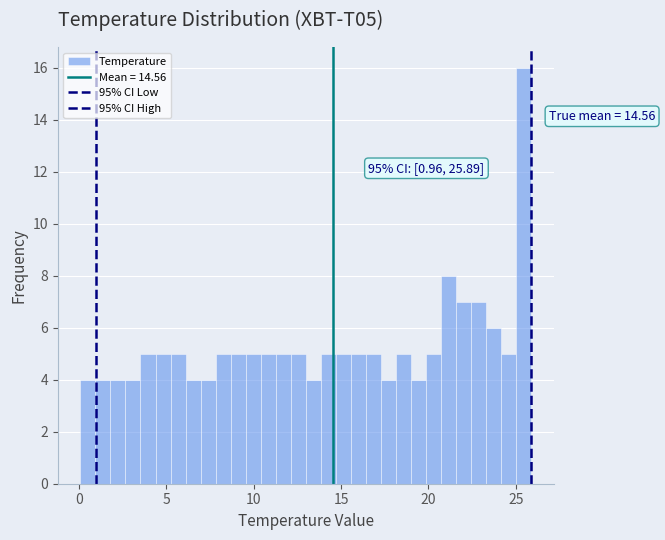

Read against the x-axis, roughly where is the centre of the tallest bar?

25.5